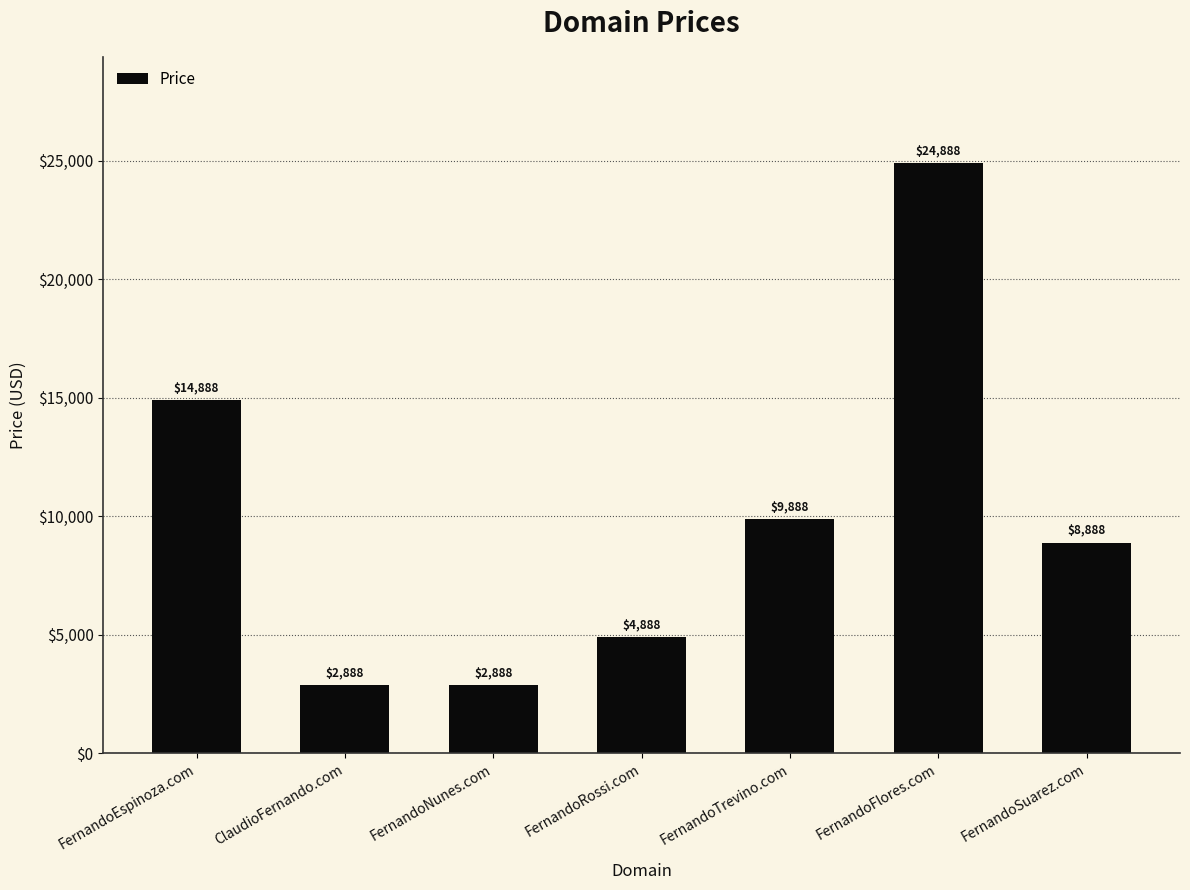

What is the average value?

9888